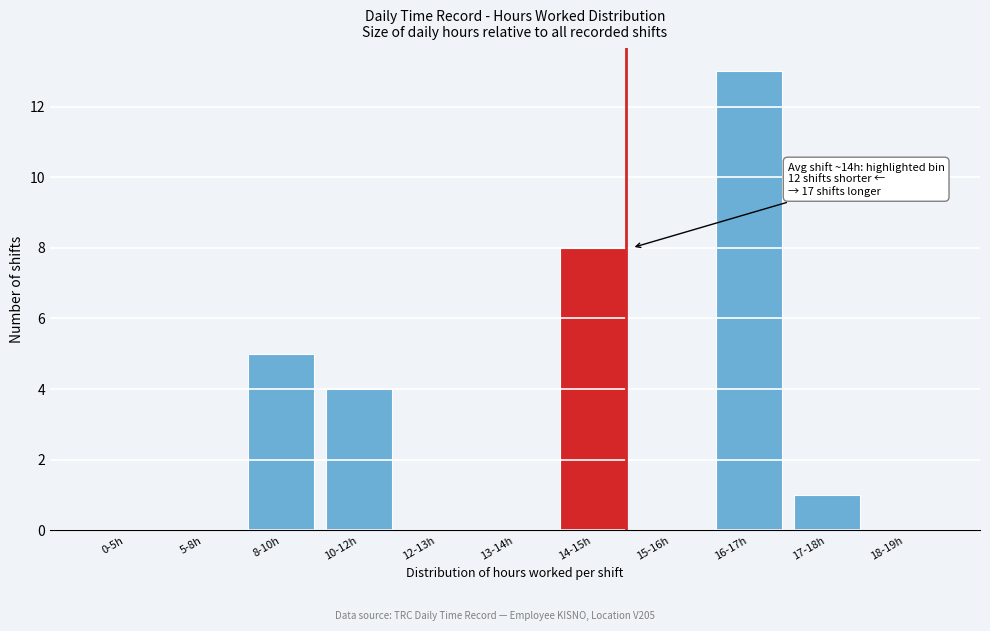

What is the sum of all values?

31